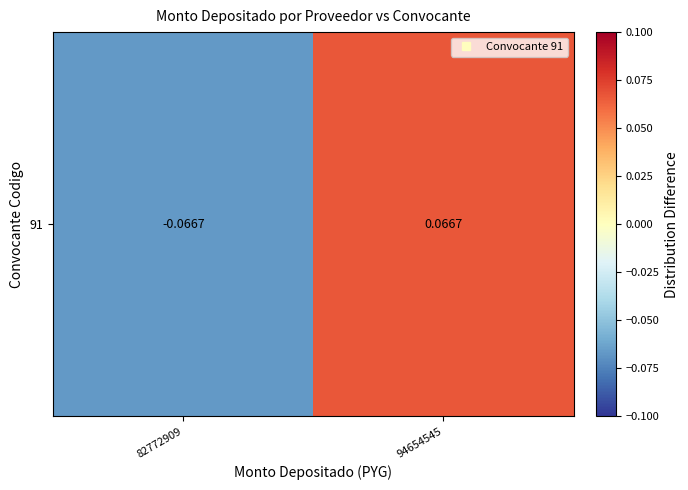

How many values are above zero?

1